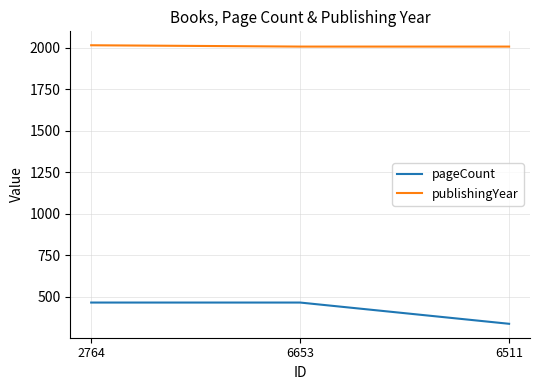

What value does the pageCount series have at 6511?

336